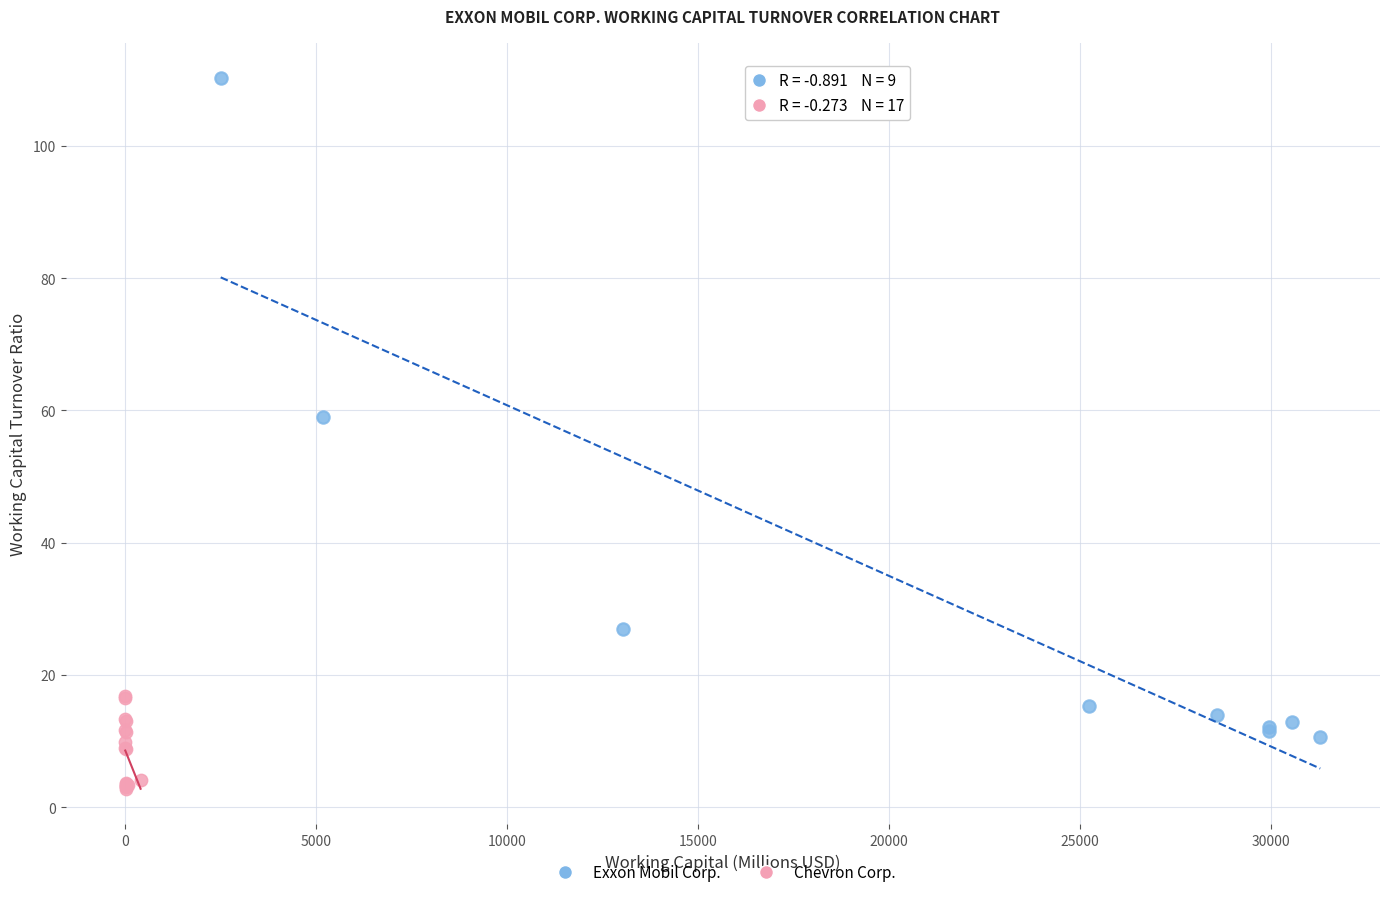

Which series has the widest spread of Y values?

Exxon Mobil Corp.